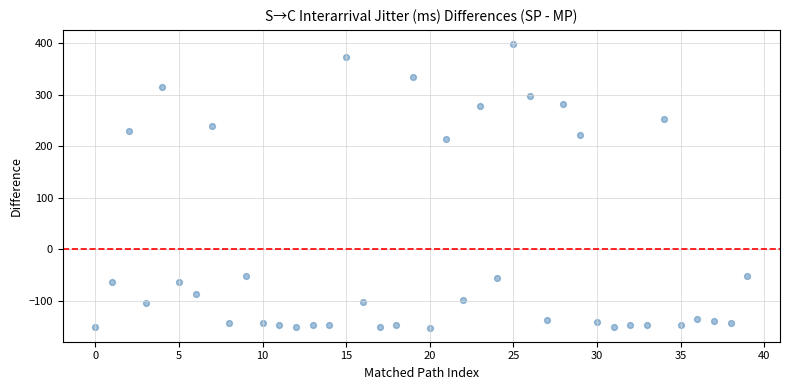

What Y value in the scatter plot is closest to 123?

214.5